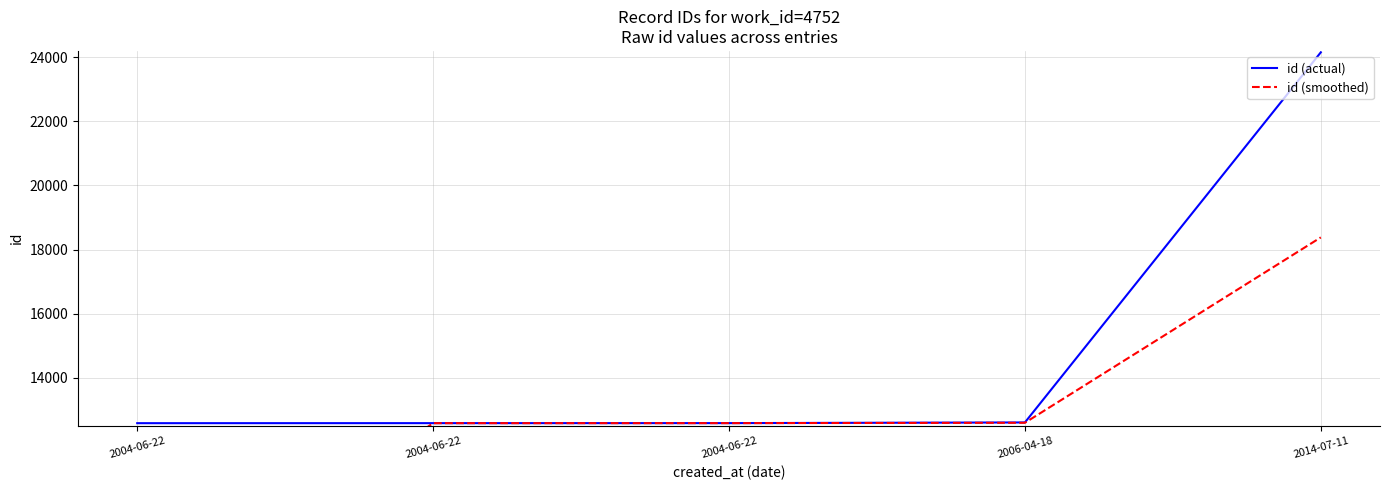

At how many categories does at least one series exceed 15001?

1